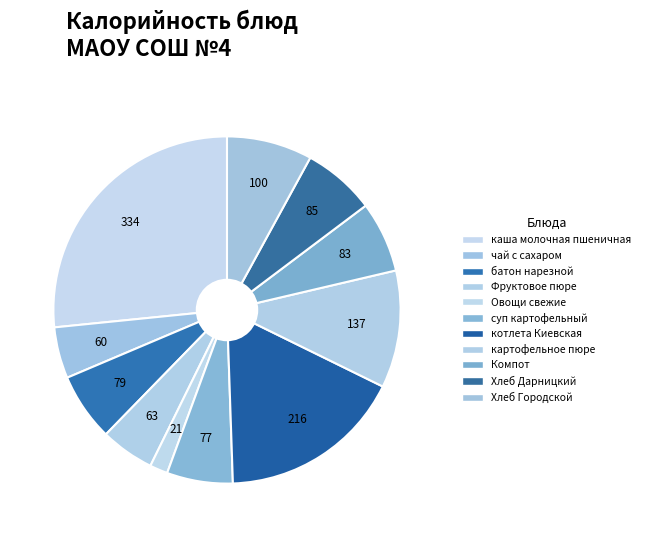

The картофельное пюре slice represents 11% of the pie. True or false?

True